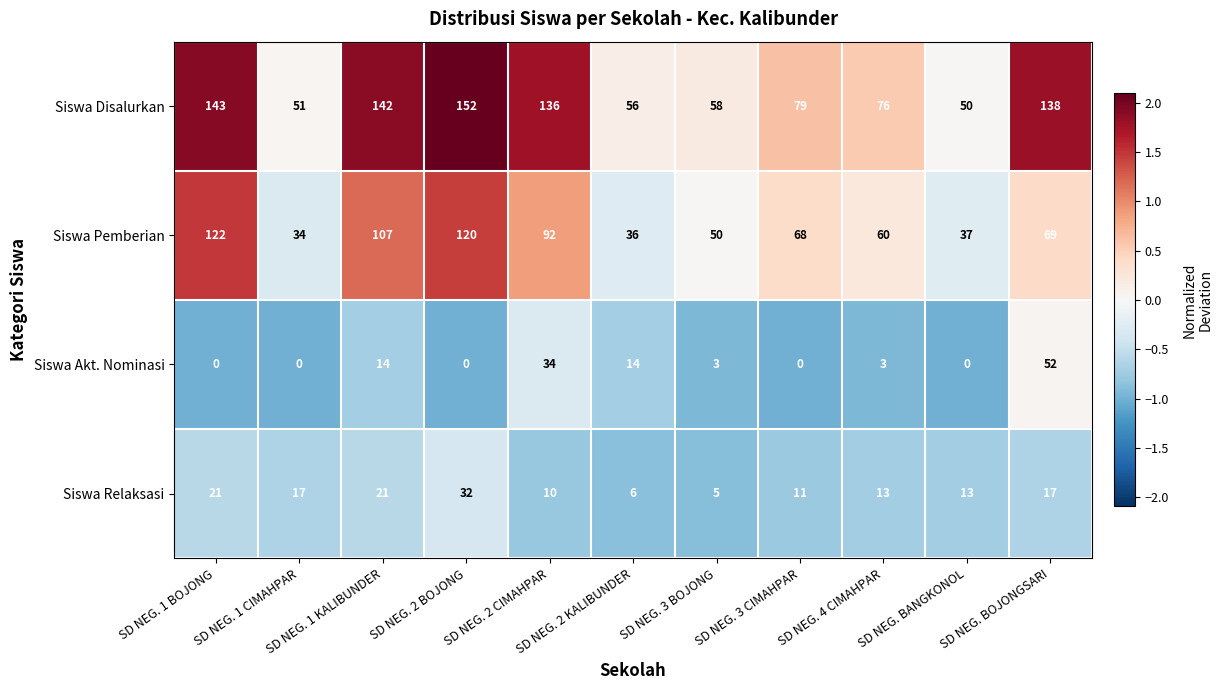

What is the maximum value for Siswa Akt. Nominasi?

52